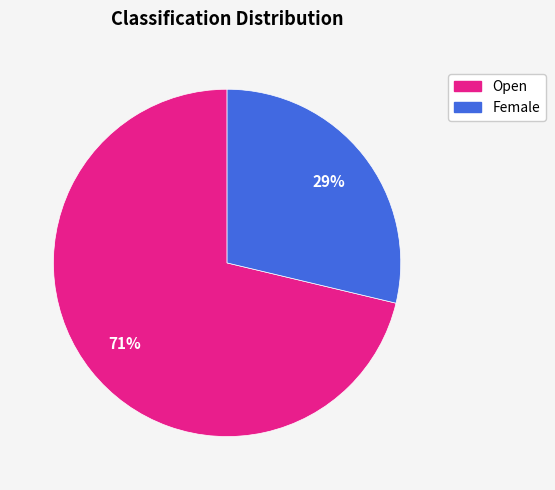

Which category has the biggest portion of the pie?

Open